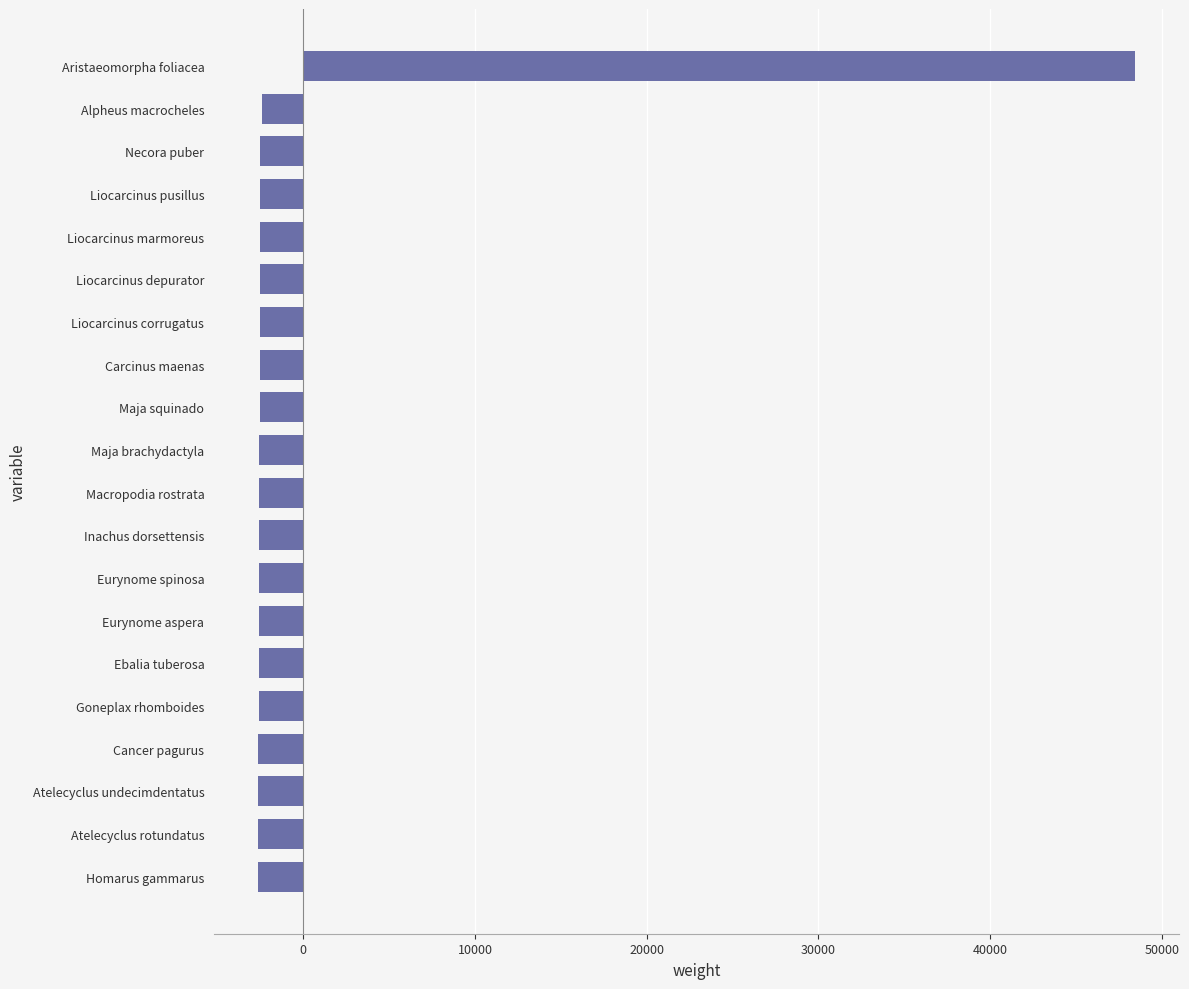

What is the sum of the values at Eurynome spinosa and Atelecyclus rotundatus?

-5189.5